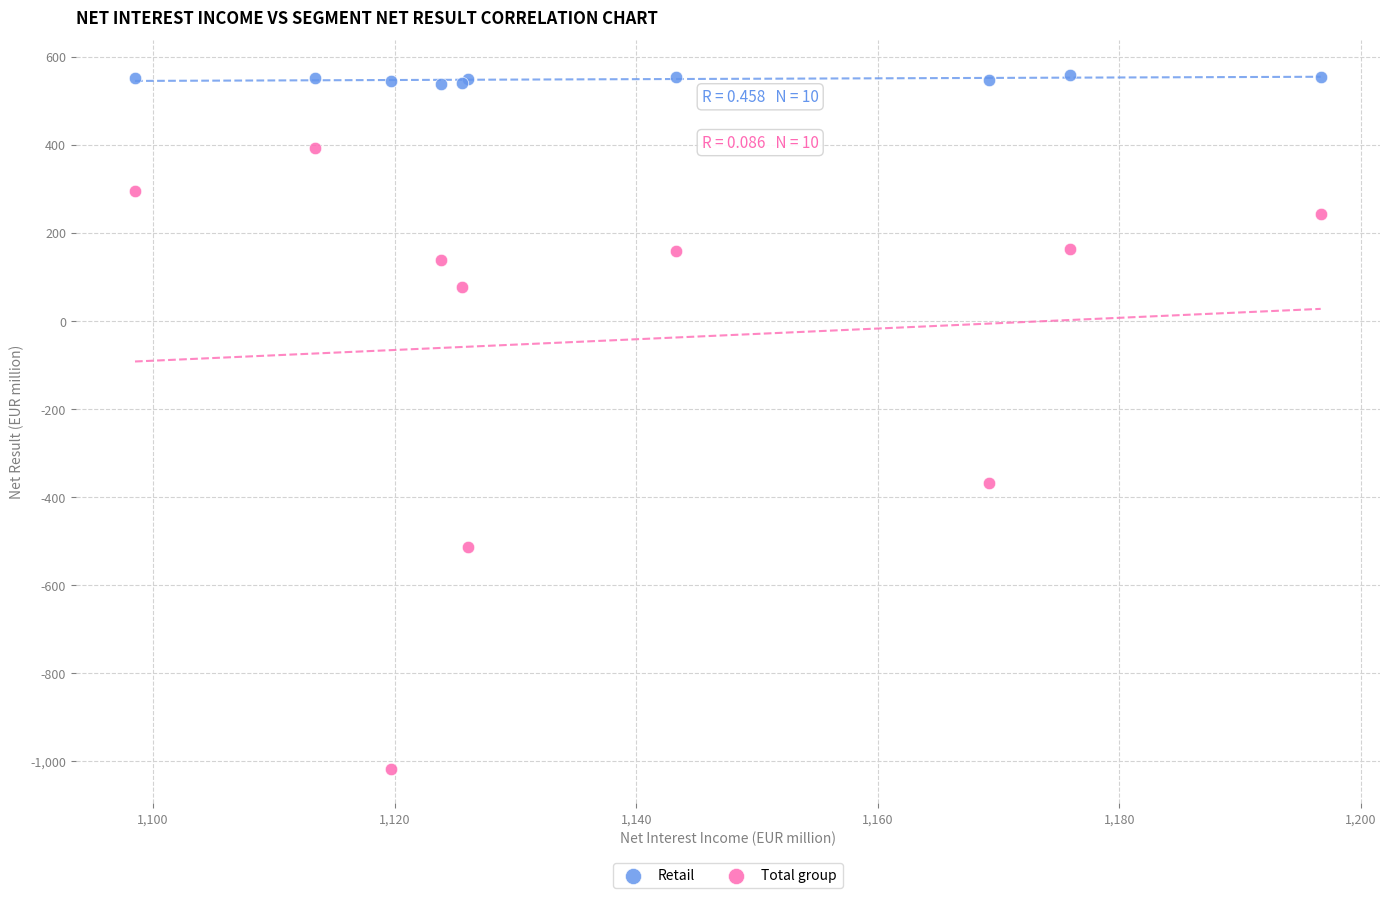

Which series has the widest spread of Y values?

Total group